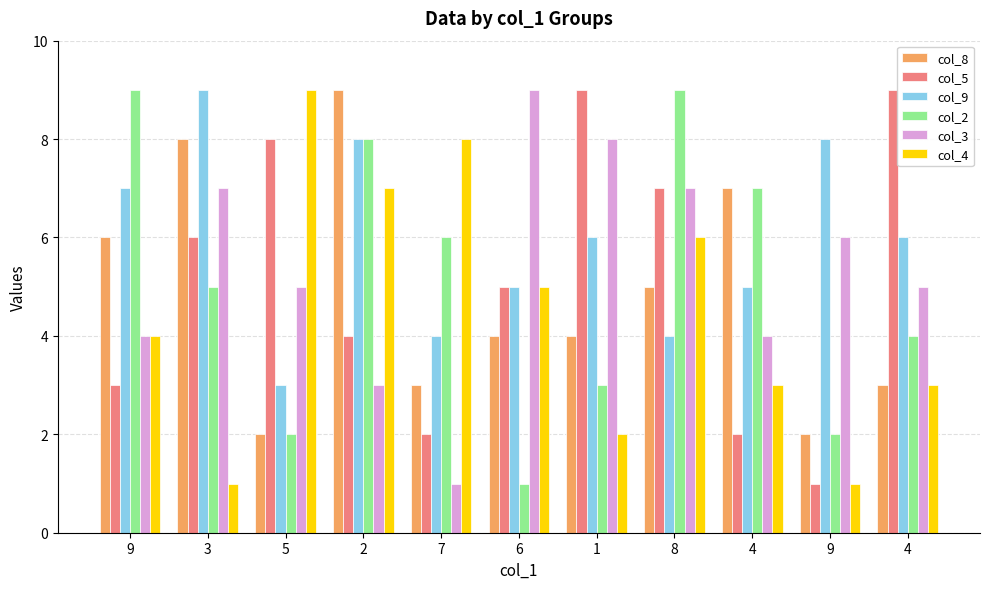

Which label corresponds to the smallest value in the chart?

9